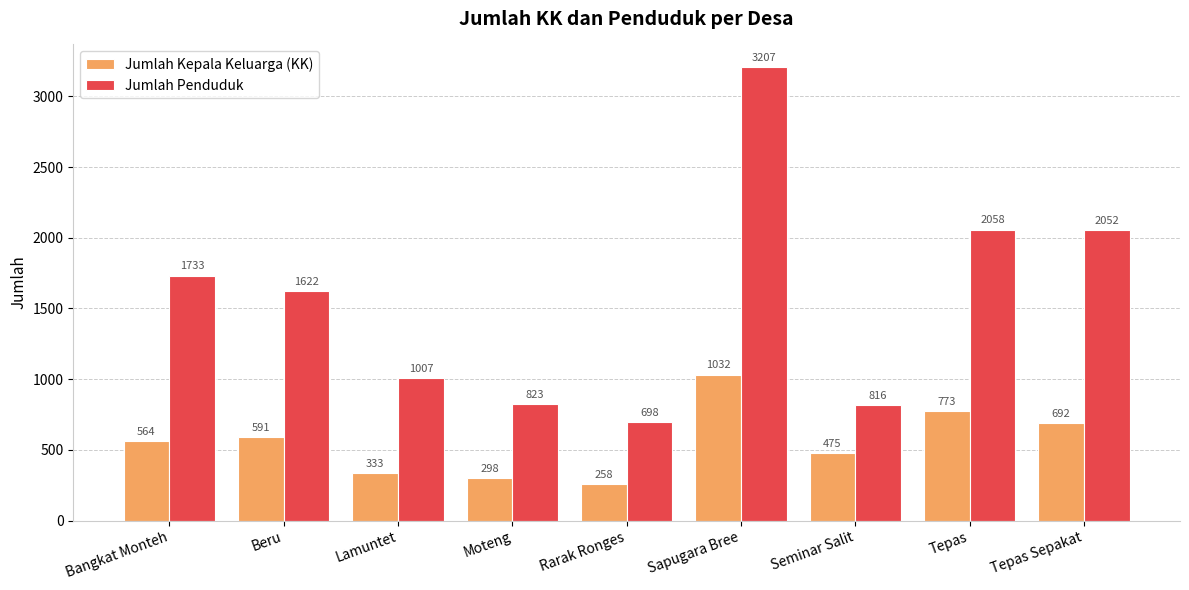

At which category is the sum across all series the highest?

Sapugara Bree